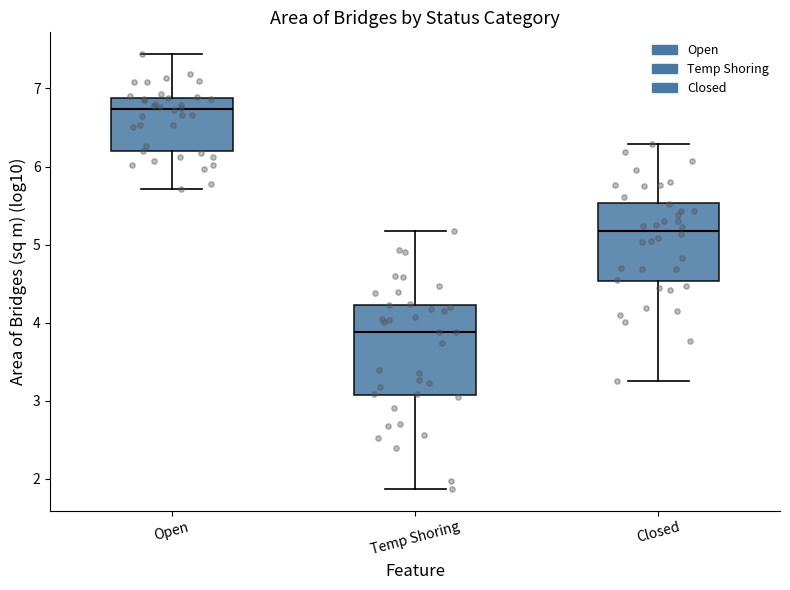

Reading left to right, read every box against the y-axis: the position of its median line, the range the box covers, and the ends of its whiskers. The values are not printed on the chart, so give them approximately, as read against the axis.

Open: median 6.7, box 6.2 to 6.9, whiskers 5.7 to 7.4
Temp Shoring: median 3.9, box 3.1 to 4.2, whiskers 1.9 to 5.2
Closed: median 5.2, box 4.5 to 5.5, whiskers 3.3 to 6.3